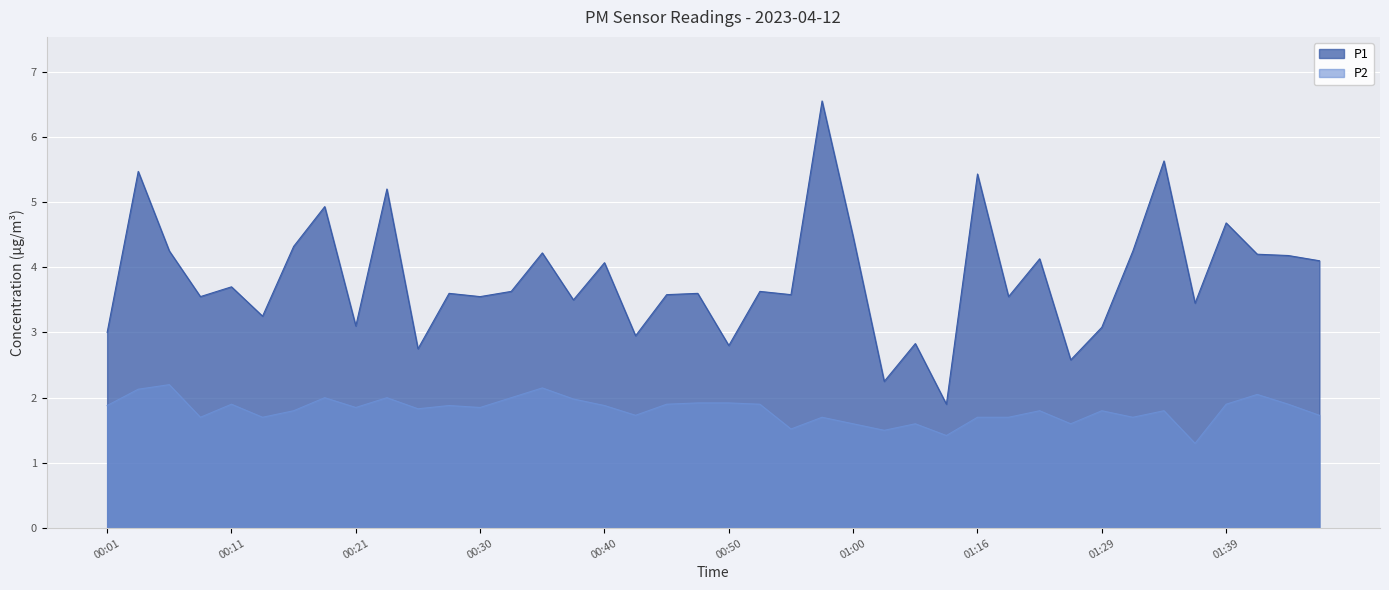

True or false: P2 has a value of 0.6 at 01:41.

False